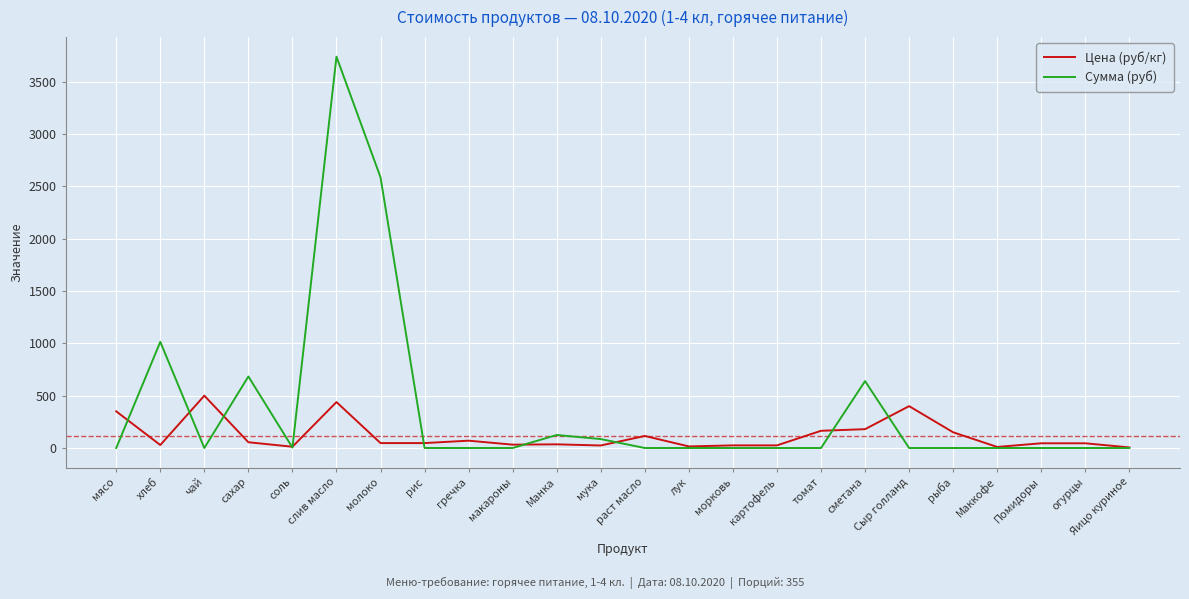

True or false: Сумма (руб) has a value of -1400.6 at томат.

False